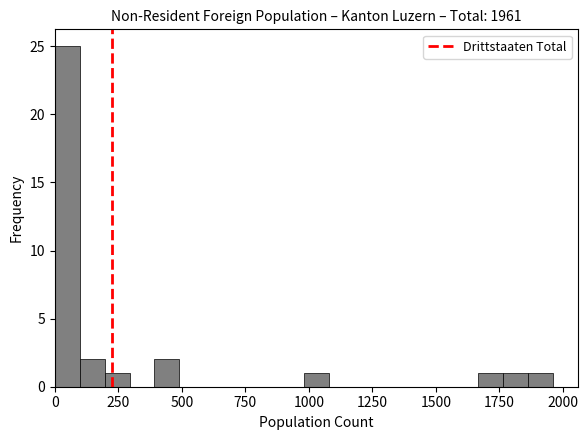

Read against the x-axis, roughly where is the centre of the tallest bar?

50